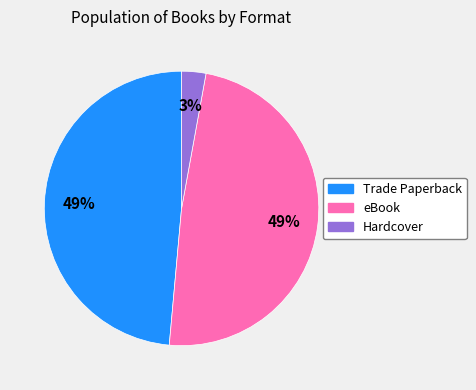

To the nearest percent, what is the combined percentage of eBook and Hardcover?

51%